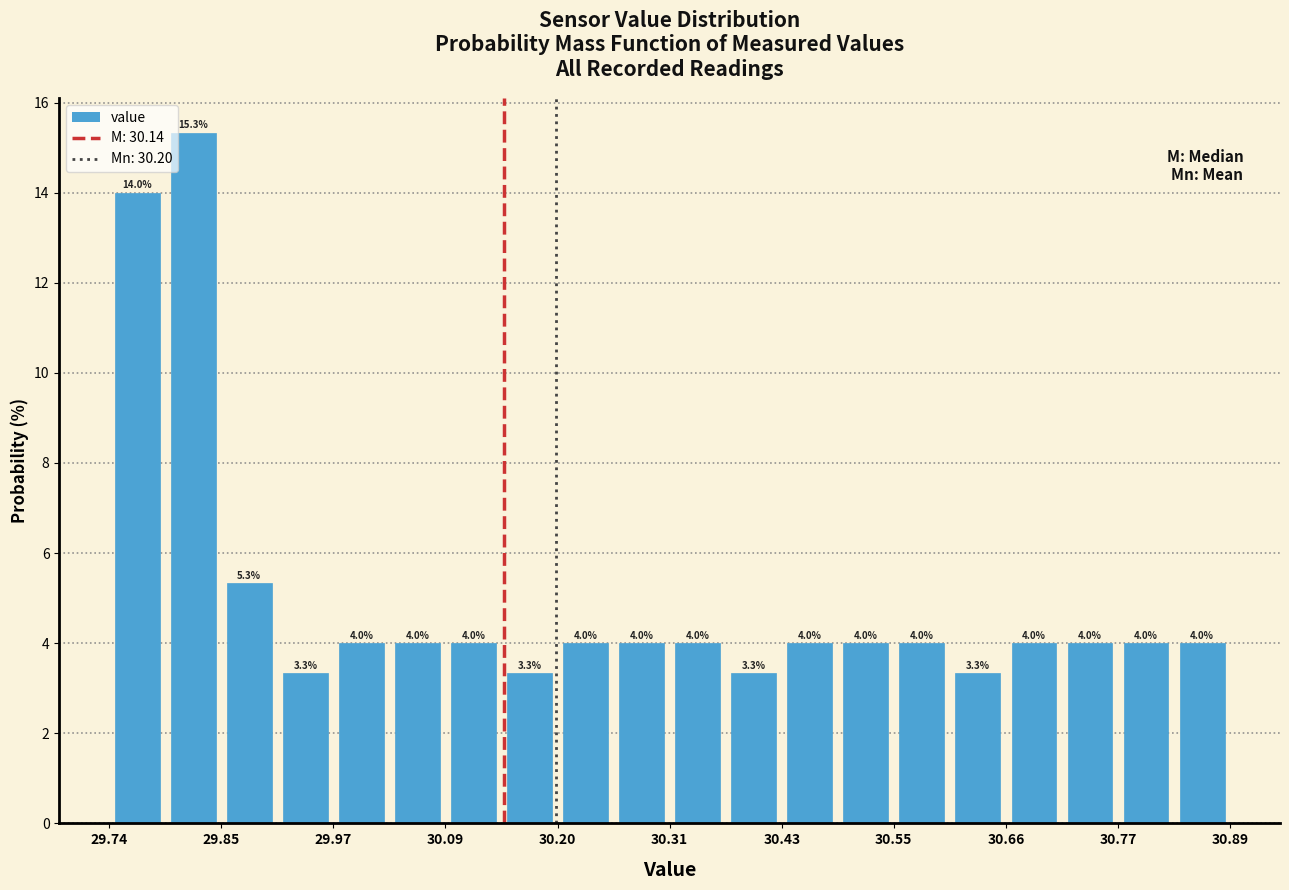

Read against the x-axis, roughly where is the centre of the tallest bar?

29.82